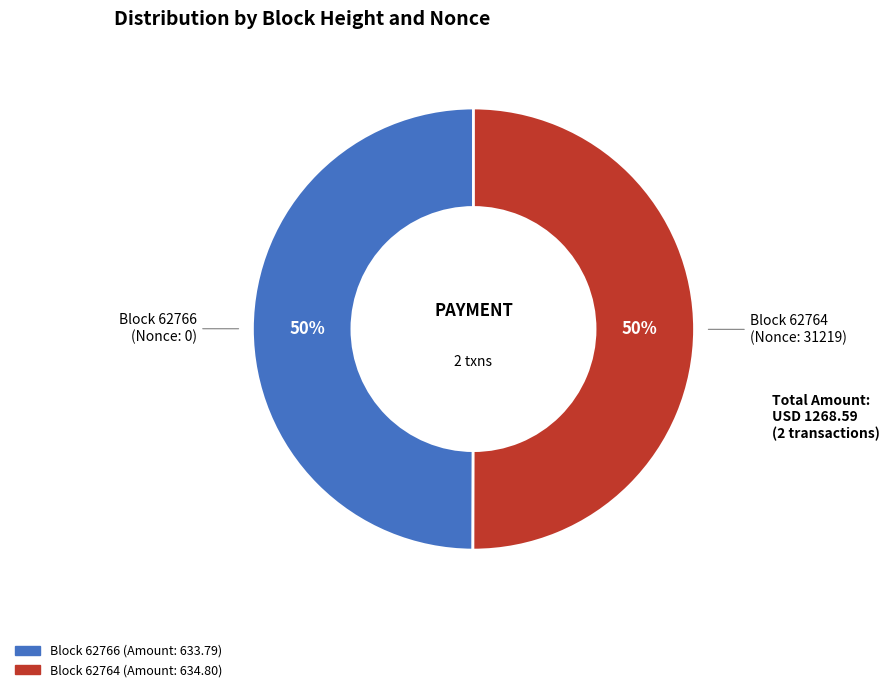

How many segments does this pie chart have?

2